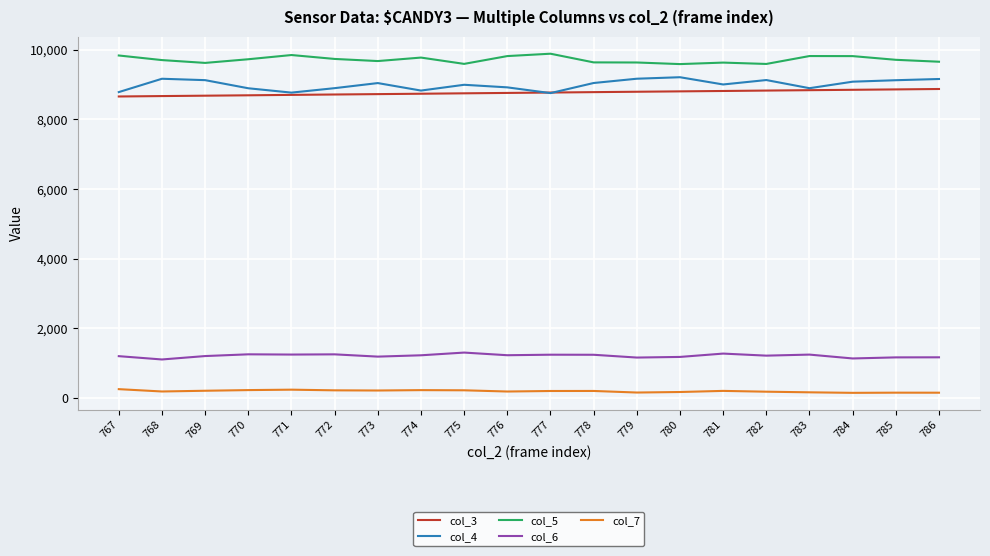

Is this an area chart (filled region under the line)?

No